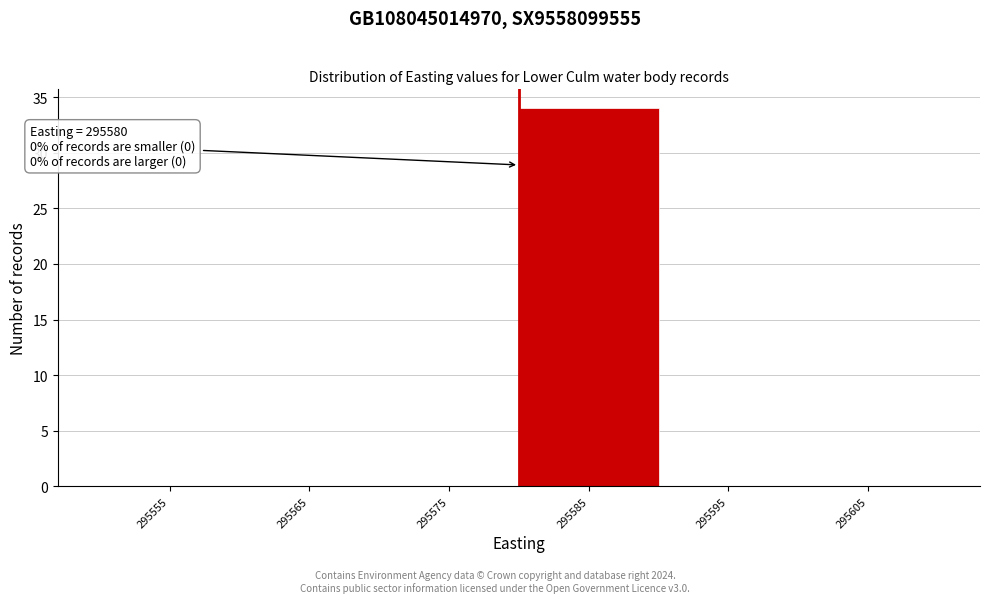

Which range on the x-axis has the tallest bar?

295580 to 295590